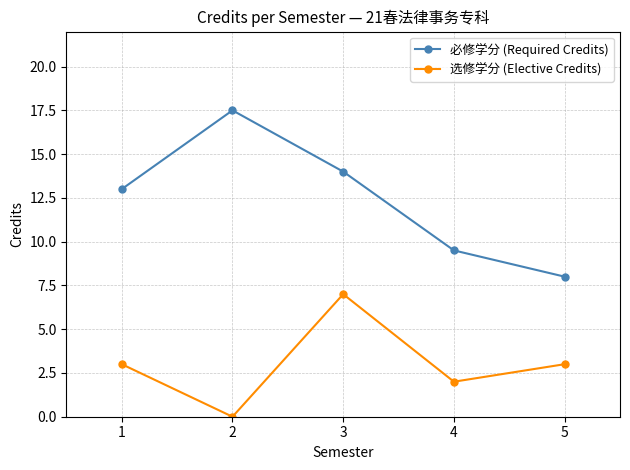

What is the sum of all 选修学分 (Elective Credits) values?

15.0